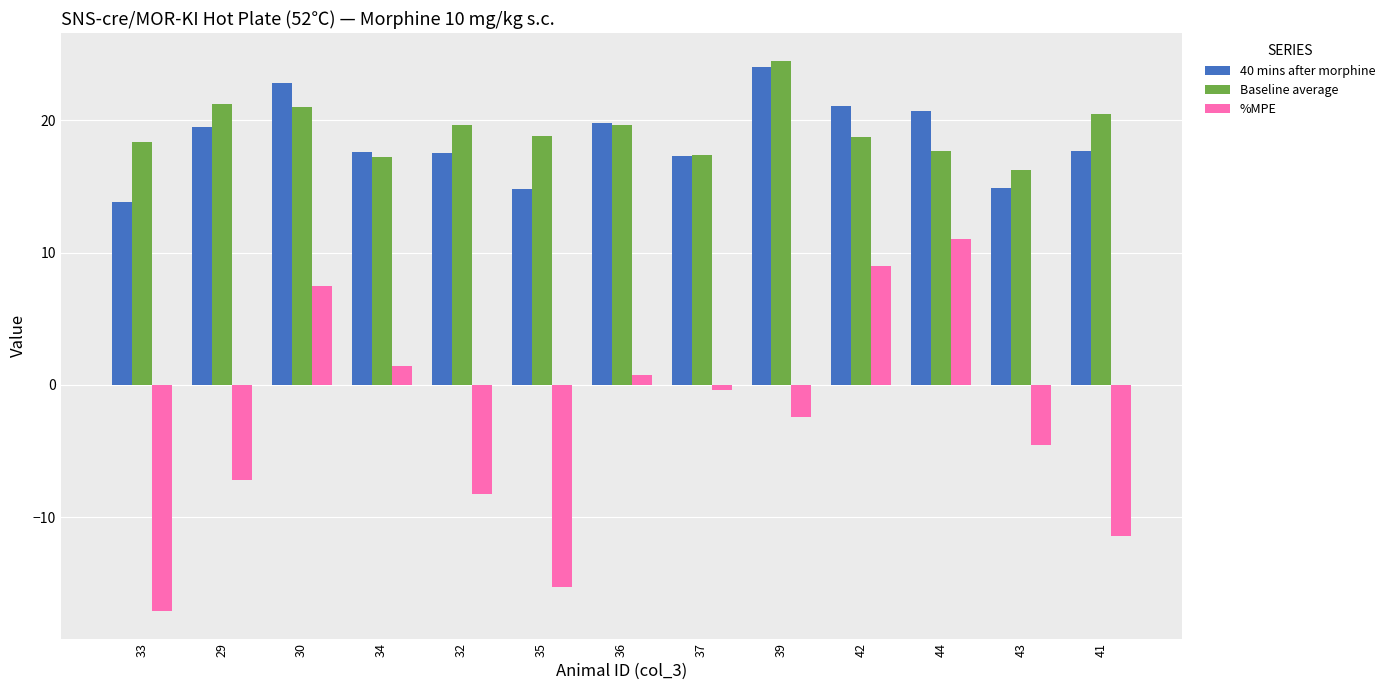

Is the value of Baseline average at 41 greater than the value of %MPE at 33?

Yes